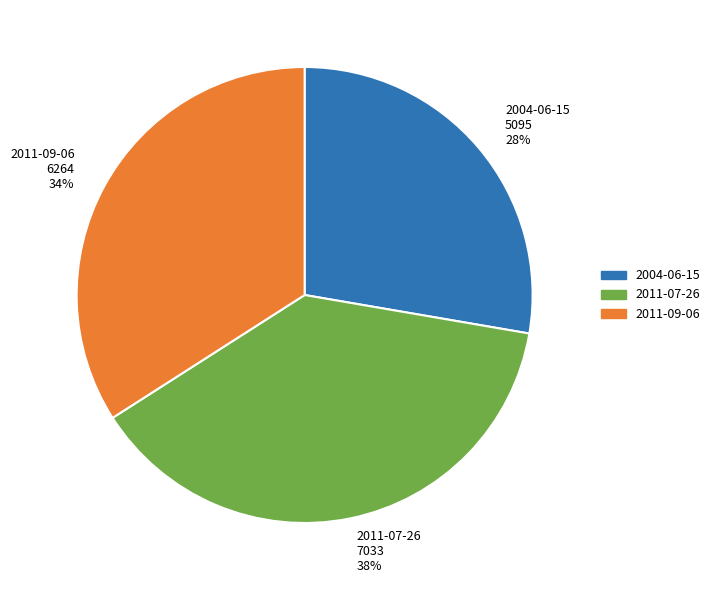

What is the largest slice in the pie chart?

2011-07-26